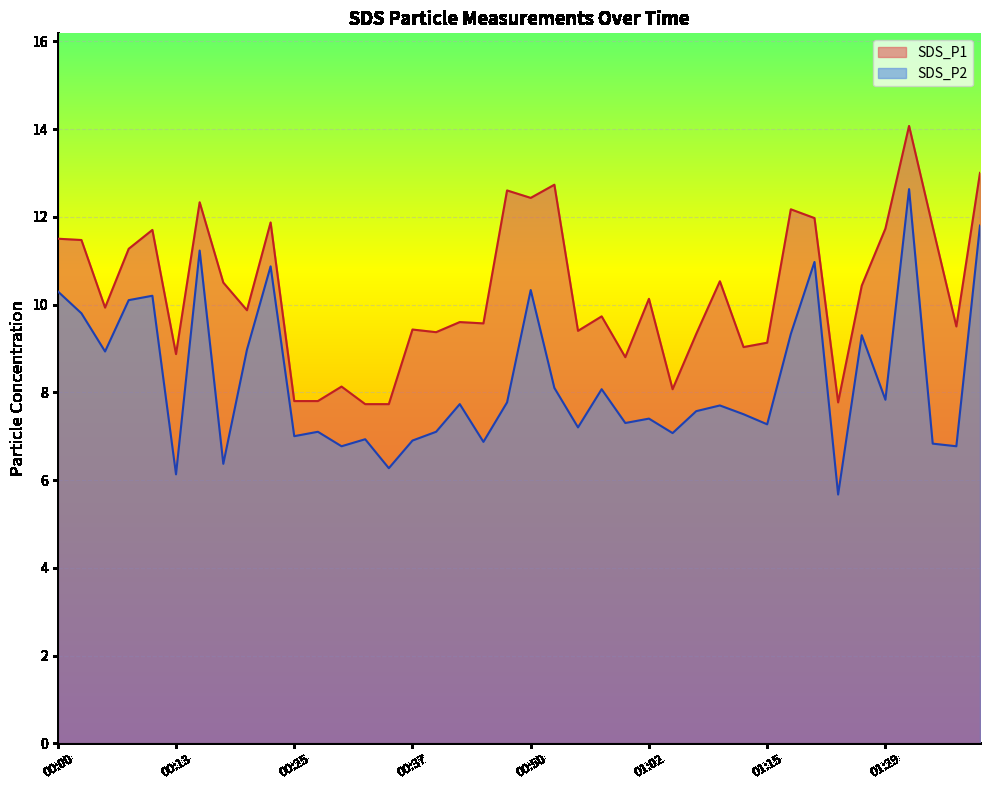

Reading left to right, transcribe all the data shown in this chart.

SDS_P1: 11.5	11.5	9.9	11.3	11.7	8.9	12.3	10.5	9.9	11.9	7.8	7.8	8.1	7.7	7.7	9.4	9.4	9.6	9.6	12.6	12.4	12.7	9.4	9.7	8.8	10.1	8.1	9.3	10.5	9.0	9.1	12.2	12.0	7.8	10.4	11.7	14.1	11.8	9.5	13.0
SDS_P2: 10.3	9.8	8.9	10.1	10.2	6.1	11.2	6.4	9.0	10.9	7.0	7.1	6.8	6.9	6.3	6.9	7.1	7.7	6.9	7.8	10.3	8.1	7.2	8.1	7.3	7.4	7.1	7.6	7.7	7.5	7.3	9.3	11.0	5.7	9.3	7.8	12.6	6.8	6.8	11.8